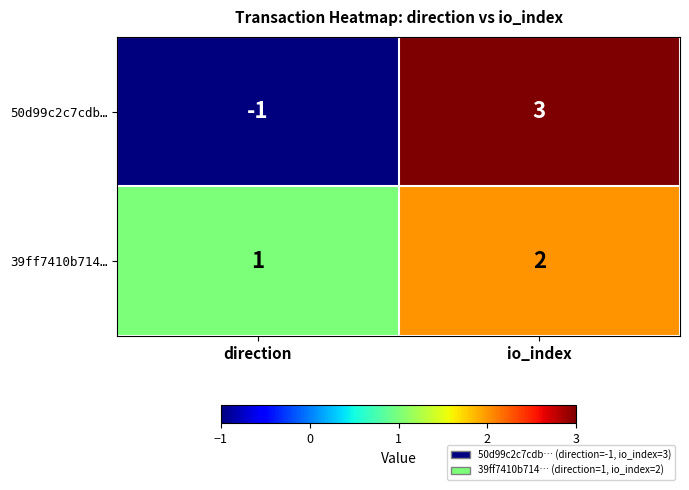

Reading left to right, transcribe all the data shown in this chart.

50d99c2c7cdb…: direction=-1	io_index=3
39ff7410b714…: direction=1	io_index=2